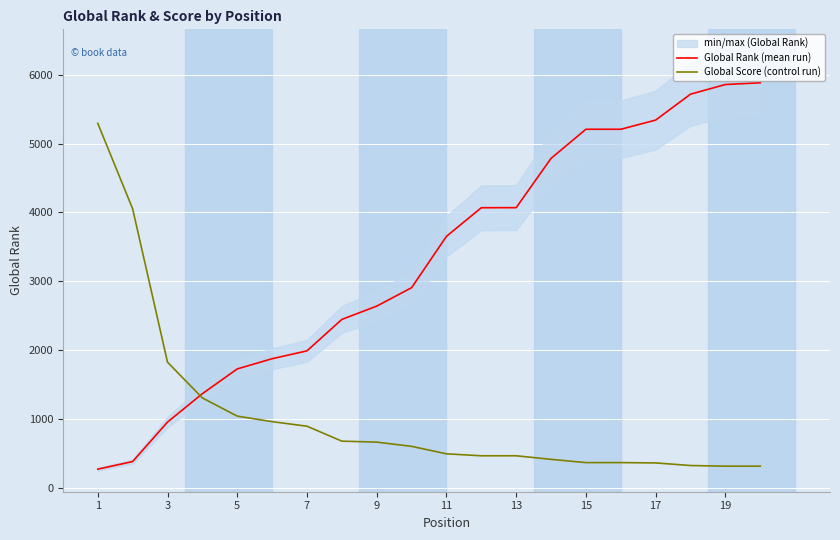

Which category has the highest value in the Global Score (control run) series?

1